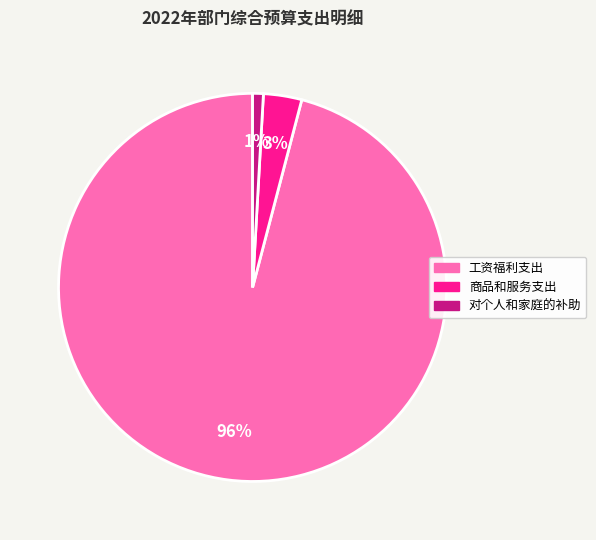

Which slice is the largest?

工资福利支出